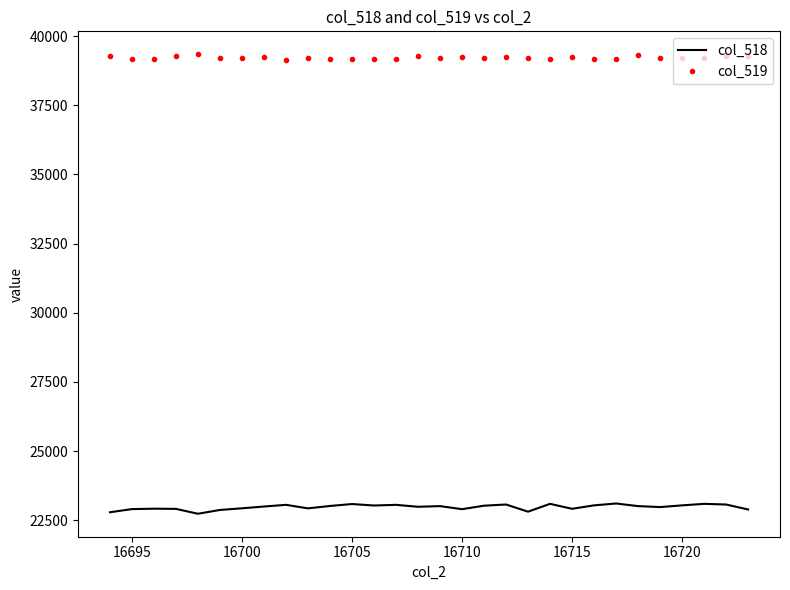

What is the greatest value displayed?

39345